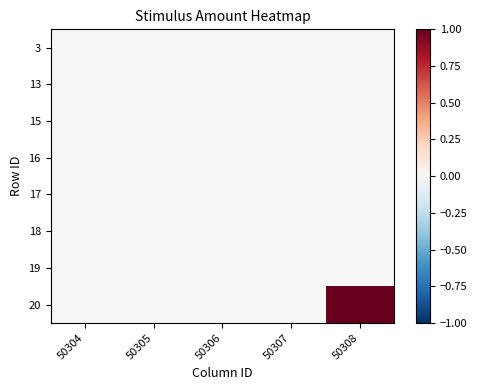

Which category has the lowest value across all series?

50304